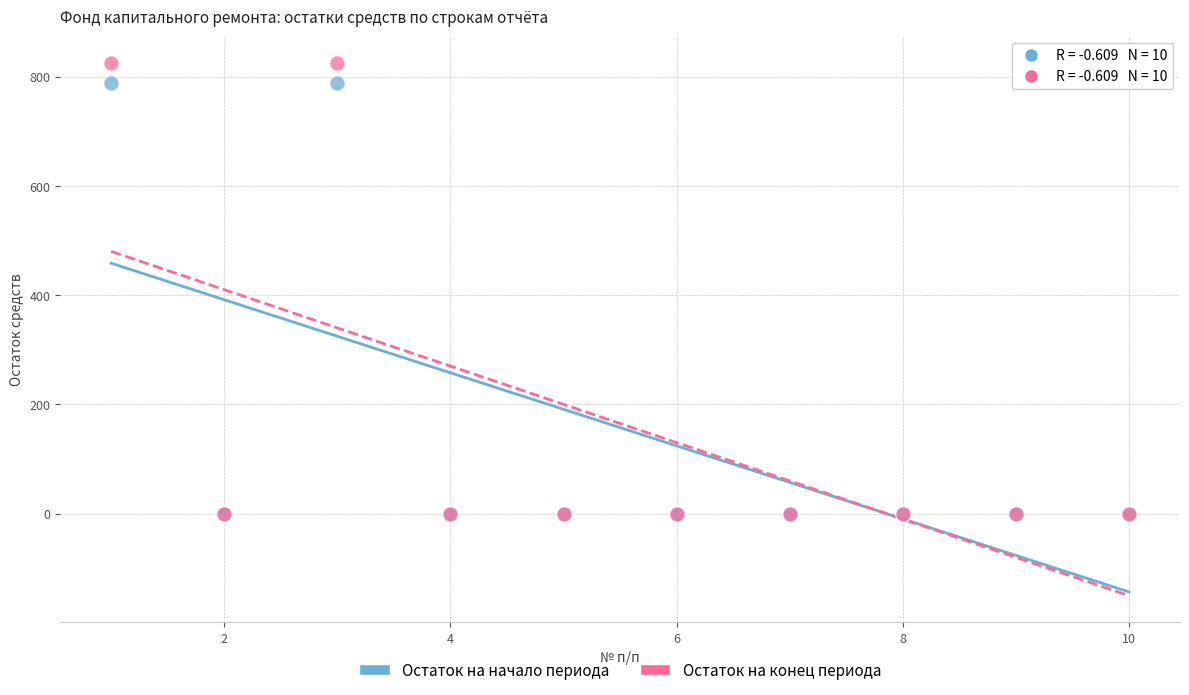

Which series reaches the maximum Y coordinate?

Остаток на конец периода